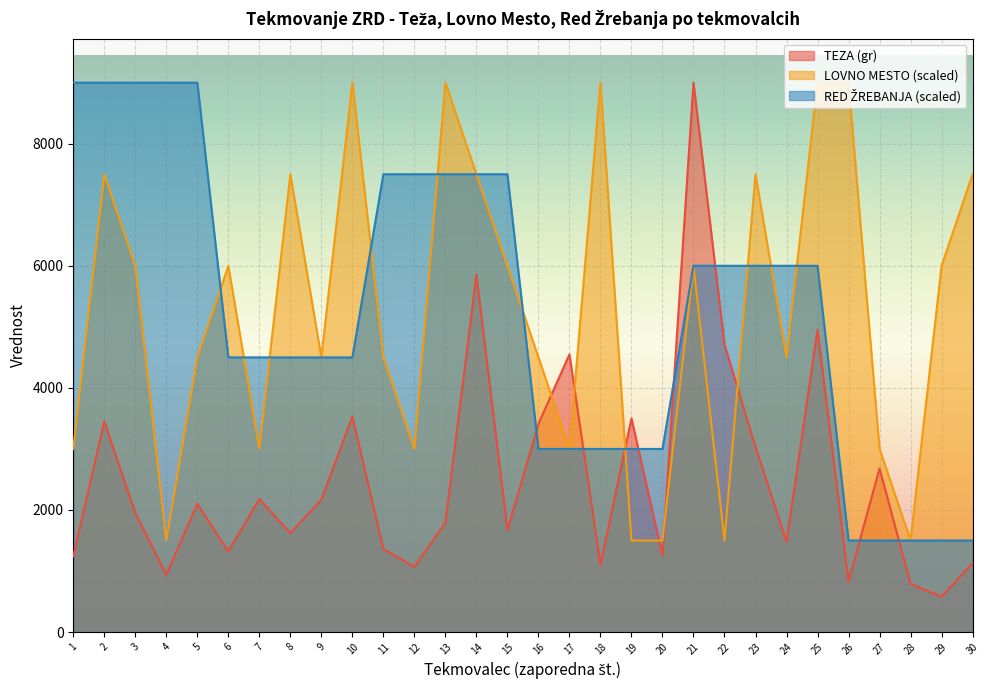

What is the value of the LOVNO MESTO point at the 25th from the left?

9000